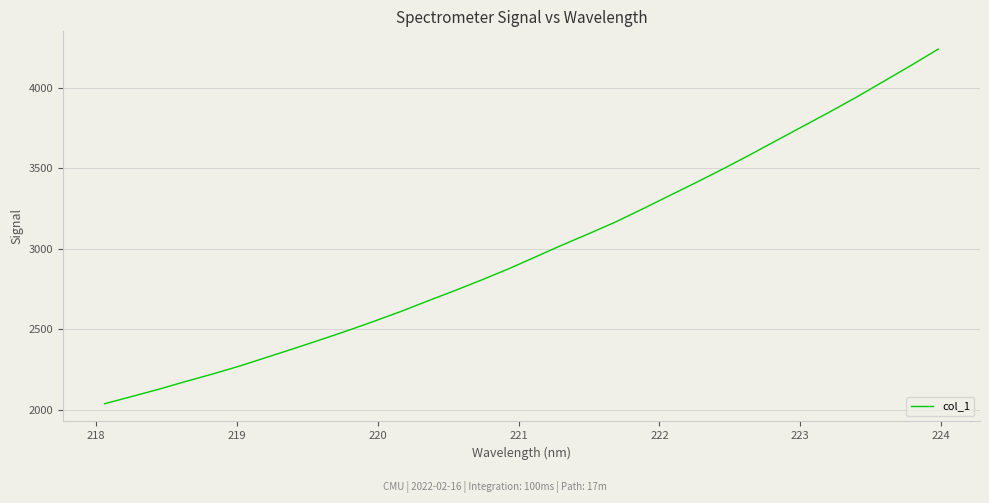

What is the difference between the maximum and minimum values?

2202.9